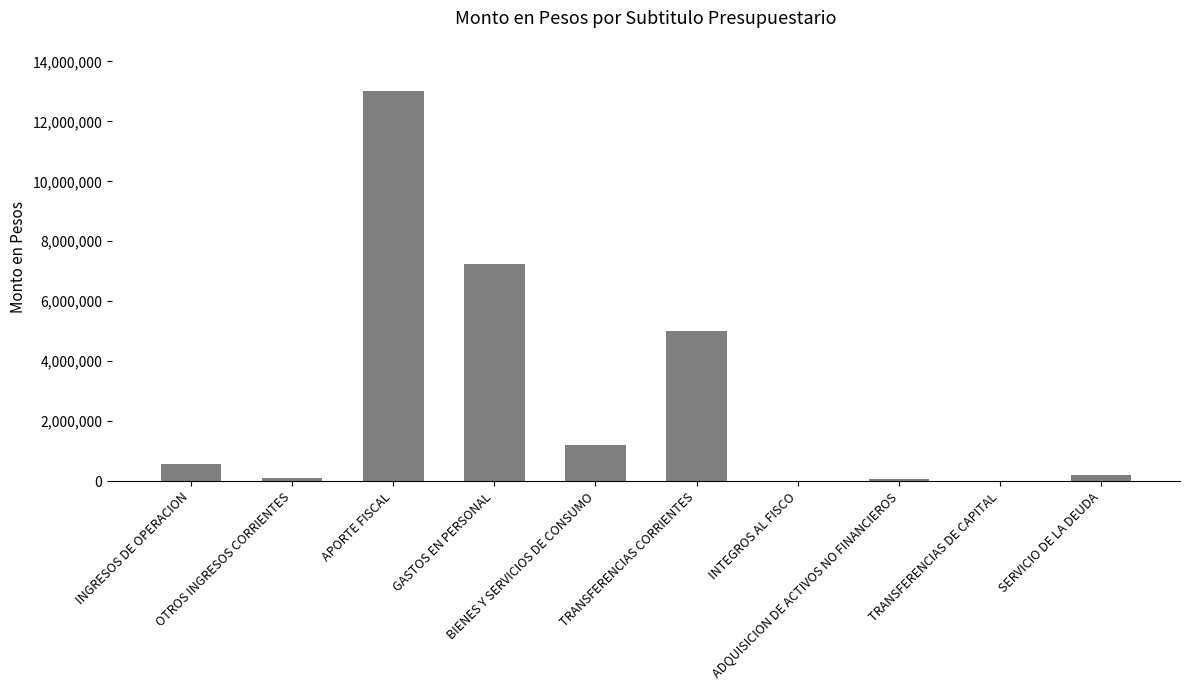

Which has a higher value, ADQUISICION DE ACTIVOS NO FINANCIEROS or GASTOS EN PERSONAL?

GASTOS EN PERSONAL